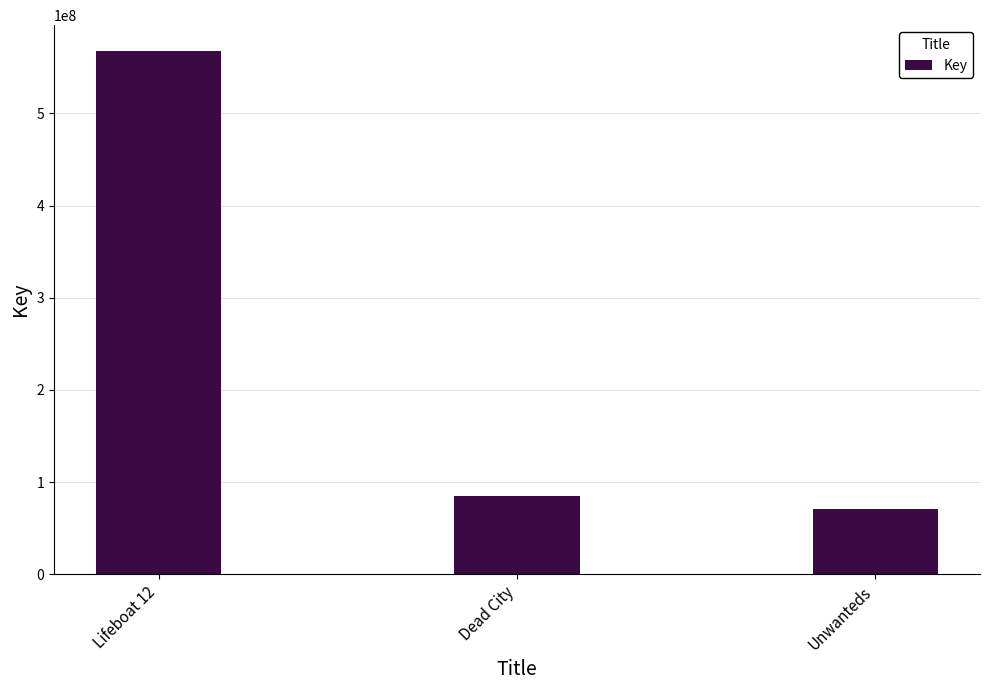

The chart shows a value of 56090857 at Dead City. True or false?

False